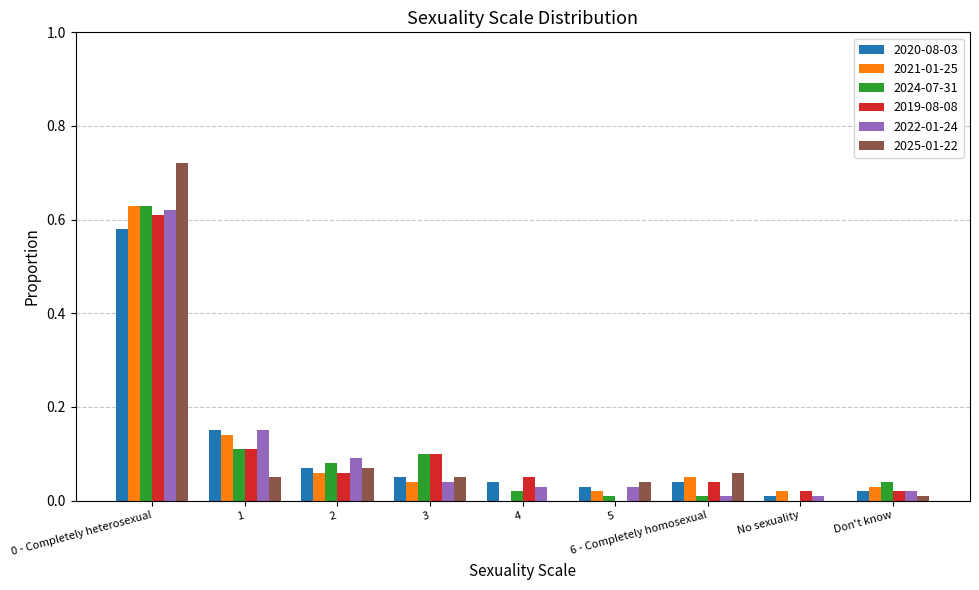

What is the sum of all 2022-01-24 values?

1.0